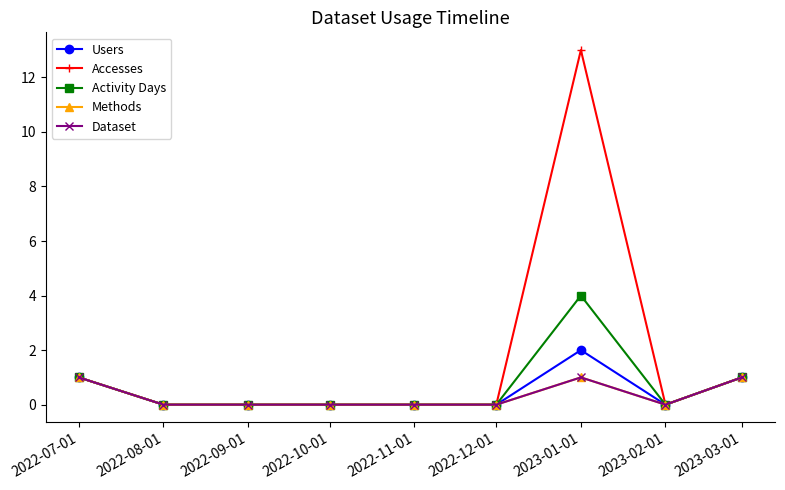

Reading left to right, transcribe all the data shown in this chart.

Users: 1	0	0	0	0	0	2	0	1
Accesses: 1	0	0	0	0	0	13	0	1
Activity Days: 1	0	0	0	0	0	4	0	1
Methods: 1	0	0	0	0	0	1	0	1
Dataset: 1	0	0	0	0	0	1	0	1